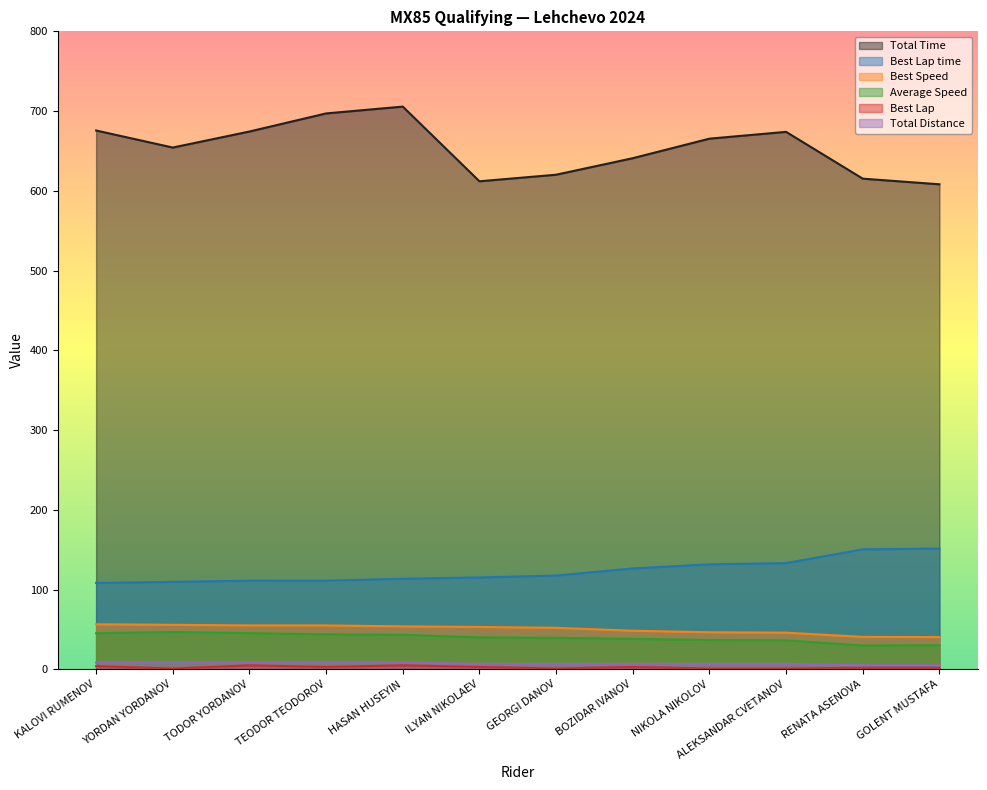

At which category is the sum across all series the highest?

HASAN HUSEYIN